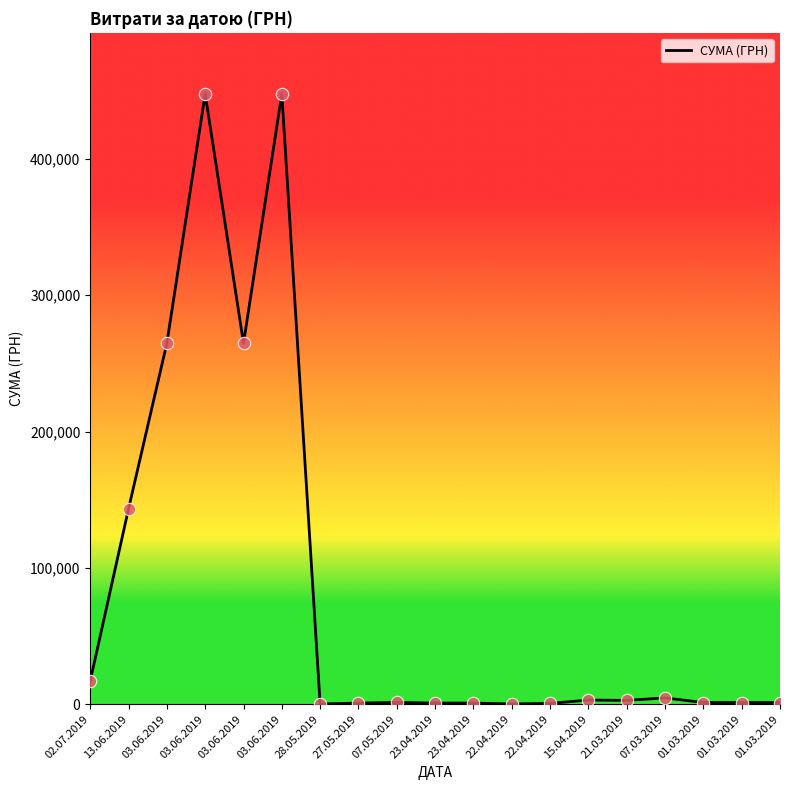

What is the change in value from 03.06.2019 to 22.04.2019?

-447144.6